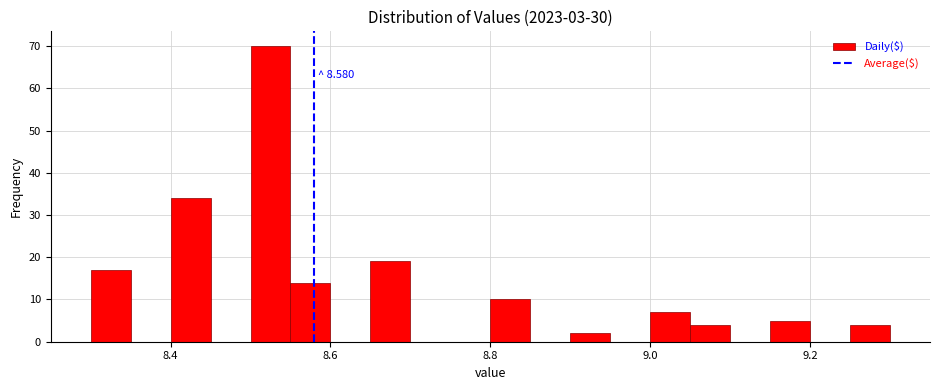

Around what value on the x-axis is the tallest bar? Give the approximate position of its centre, as read against the axis.

8.52